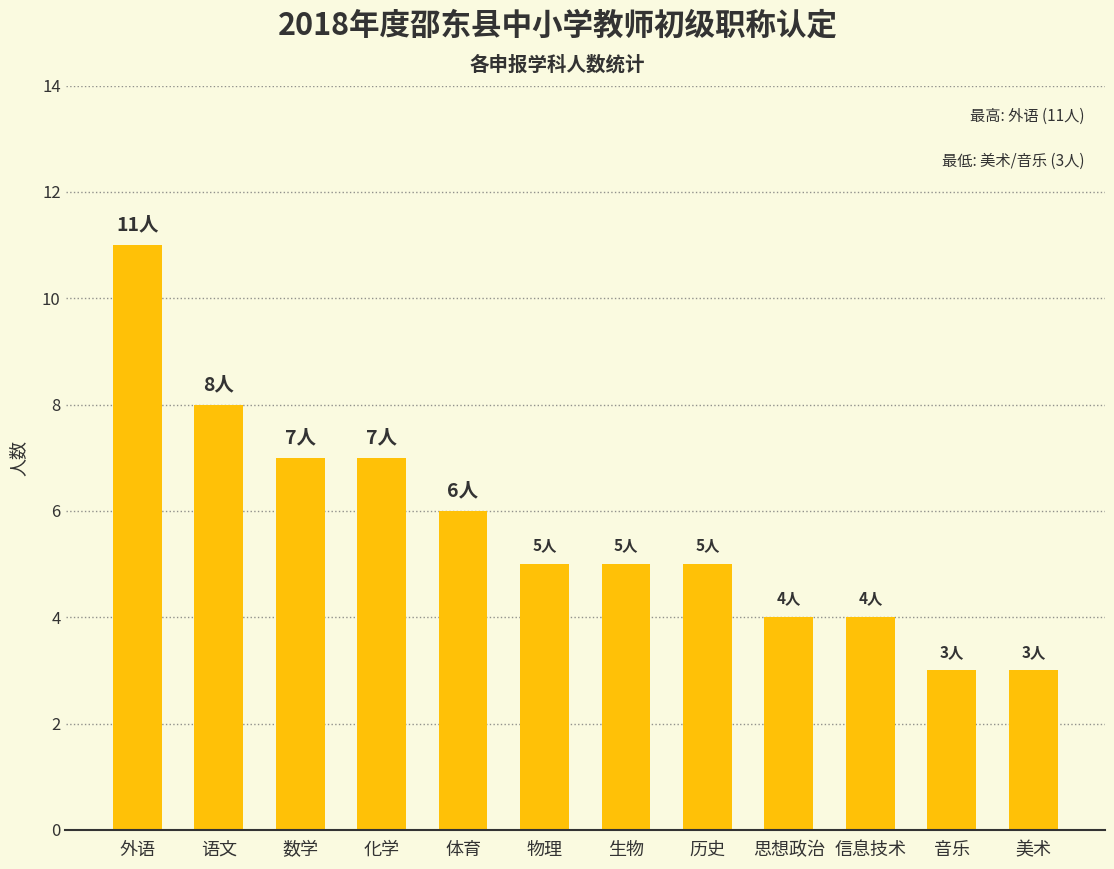

Are the bars grouped side by side (vs. stacked)?

No